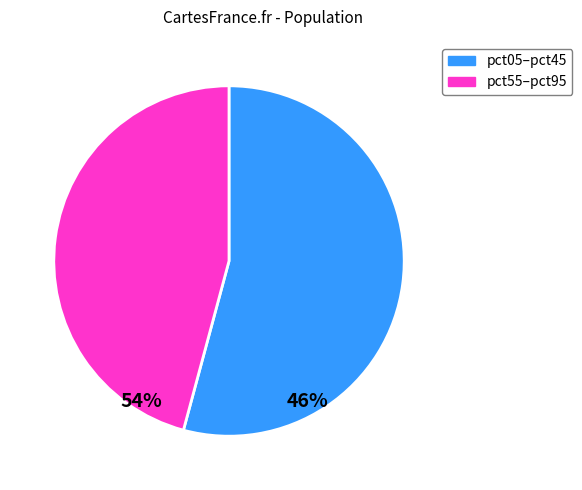

Is there any slice that represents more than half of the pie?

Yes